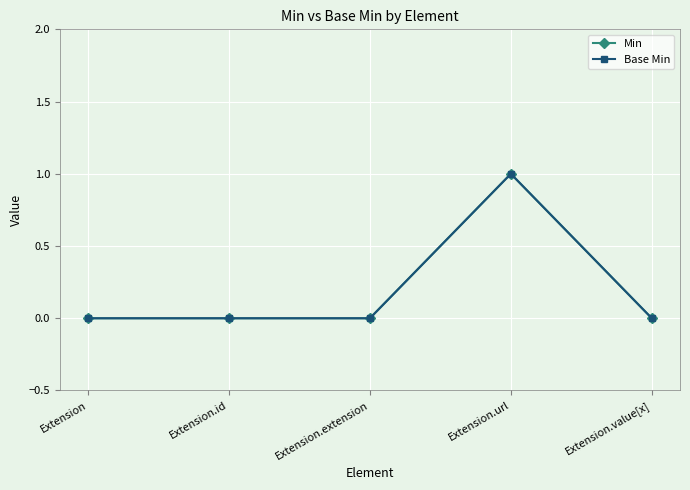

Which series has the widest spread of values?

Min